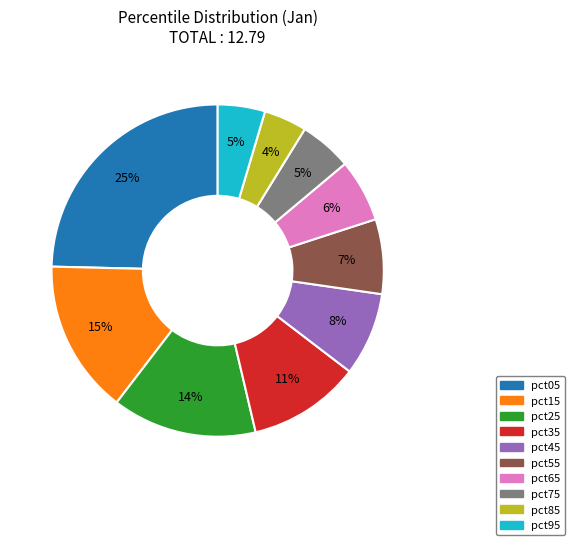

Which slice is the largest?

pct05